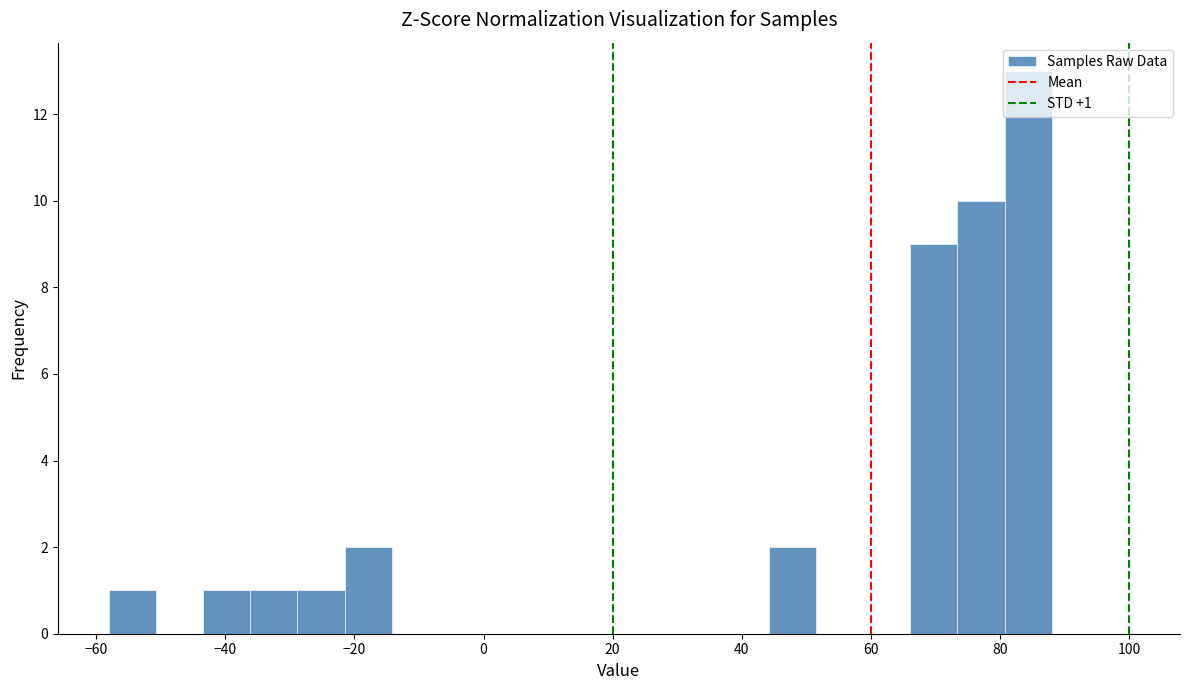

Around what value on the x-axis is the tallest bar? Give the approximate position of its centre, as read against the axis.

84